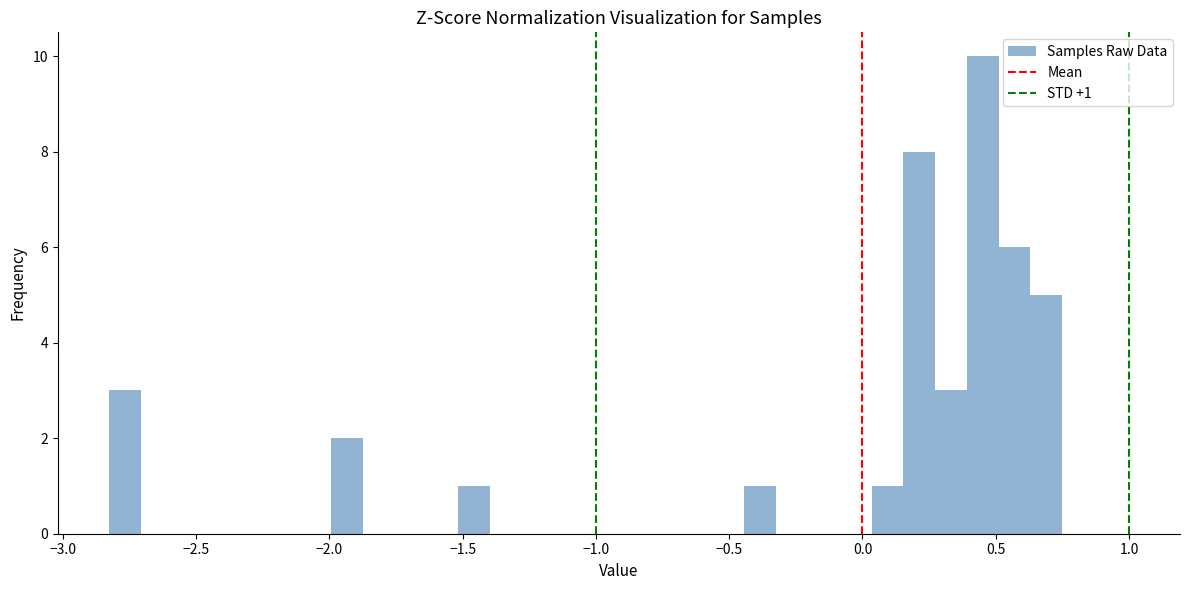

Read against the x-axis, roughly where is the centre of the tallest bar?

0.45